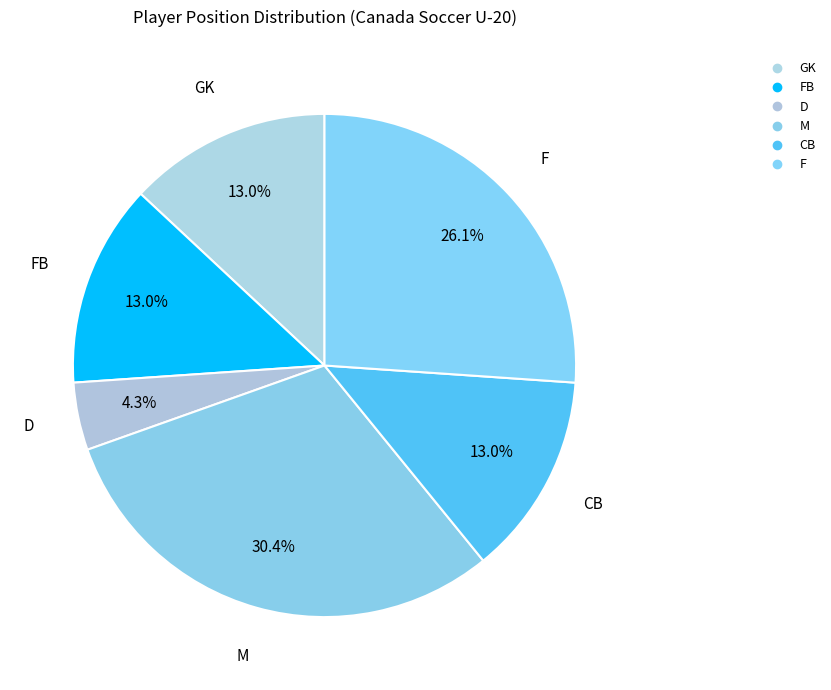

To the nearest percent, what is the difference between the largest and smallest slice percentages?

26%